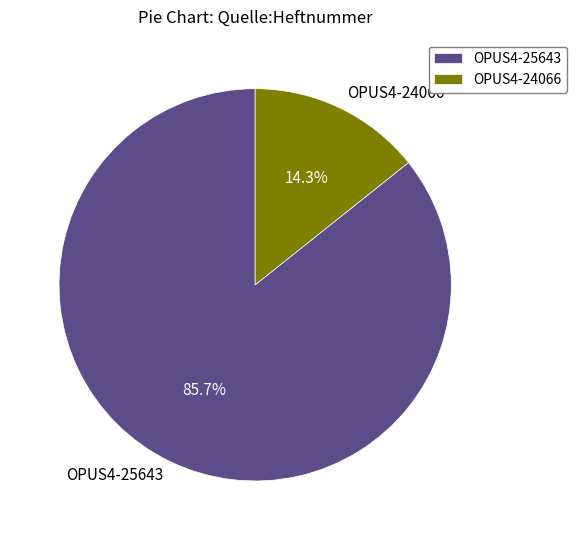

What percentage is the OPUS4-25643 slice, to the nearest percent?

86%